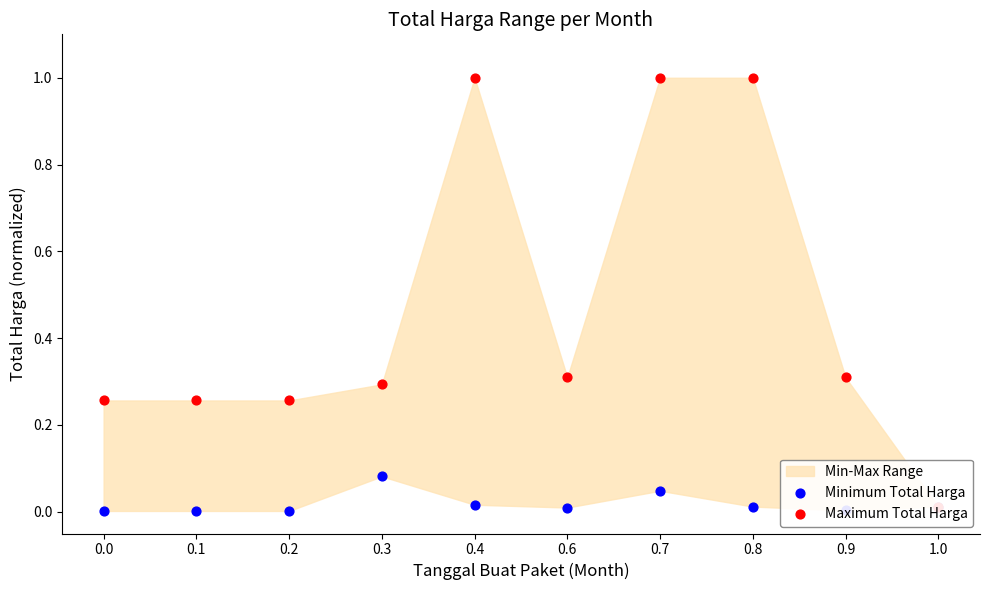

Which series reaches the minimum Y coordinate?

Minimum Total Harga